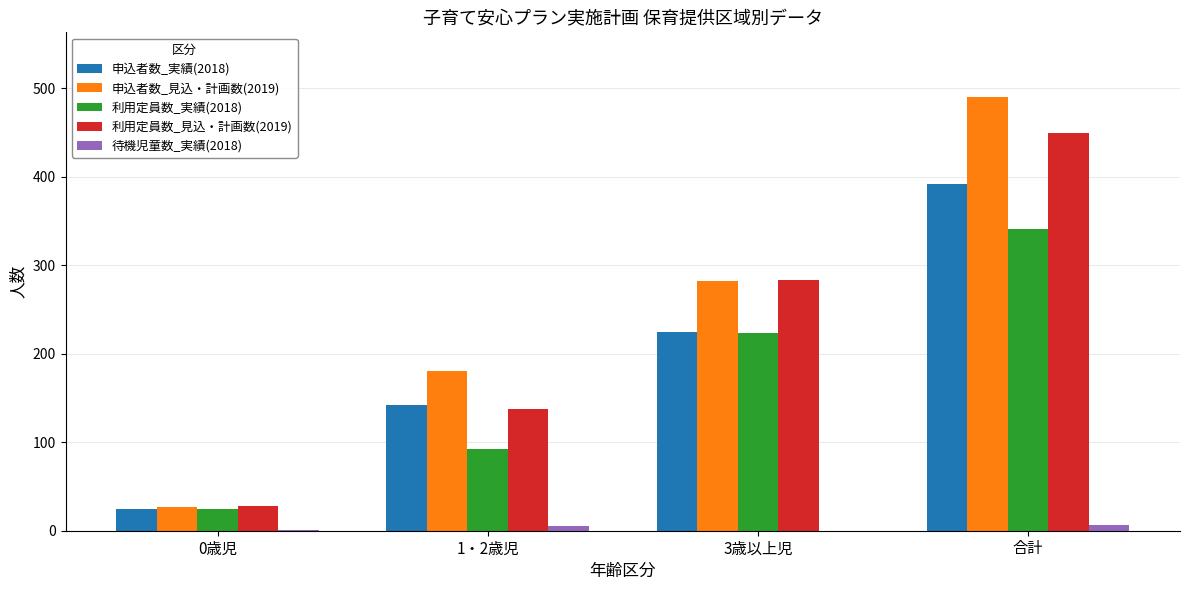

Is it true that 申込者数_実績(2018) equals 25 at 0歳児?

True